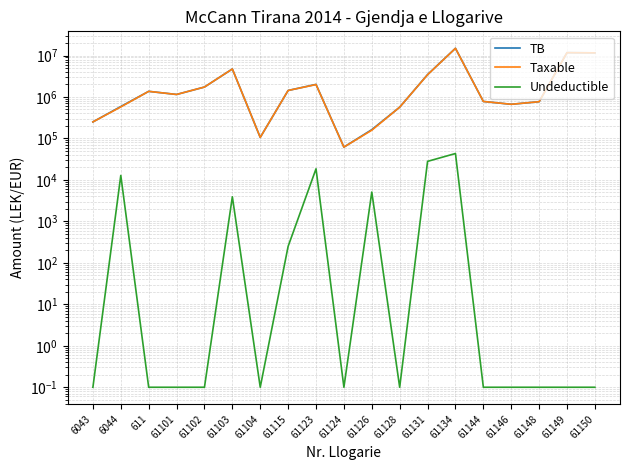

True or false: Taxable and Undeductible intersect in this chart.

False